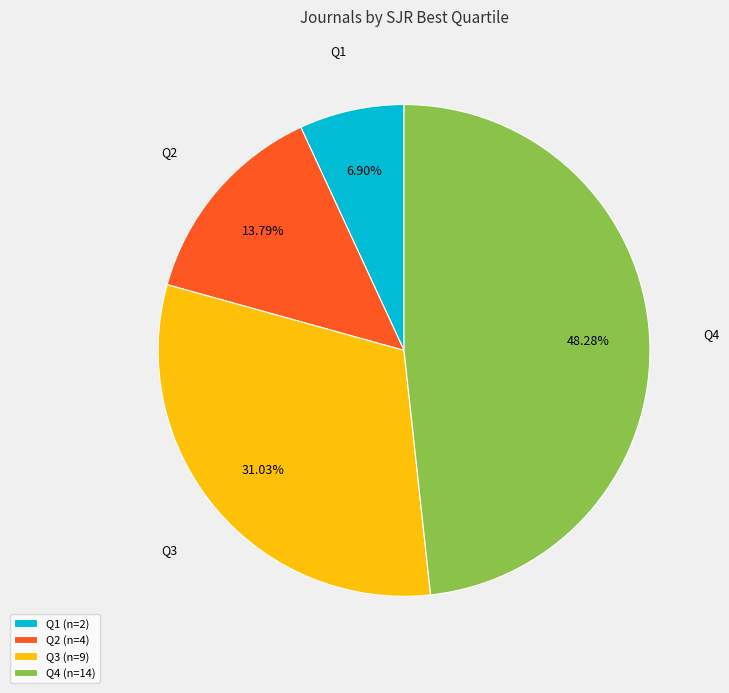

What percentage is the Q1 slice, to the nearest percent?

7%